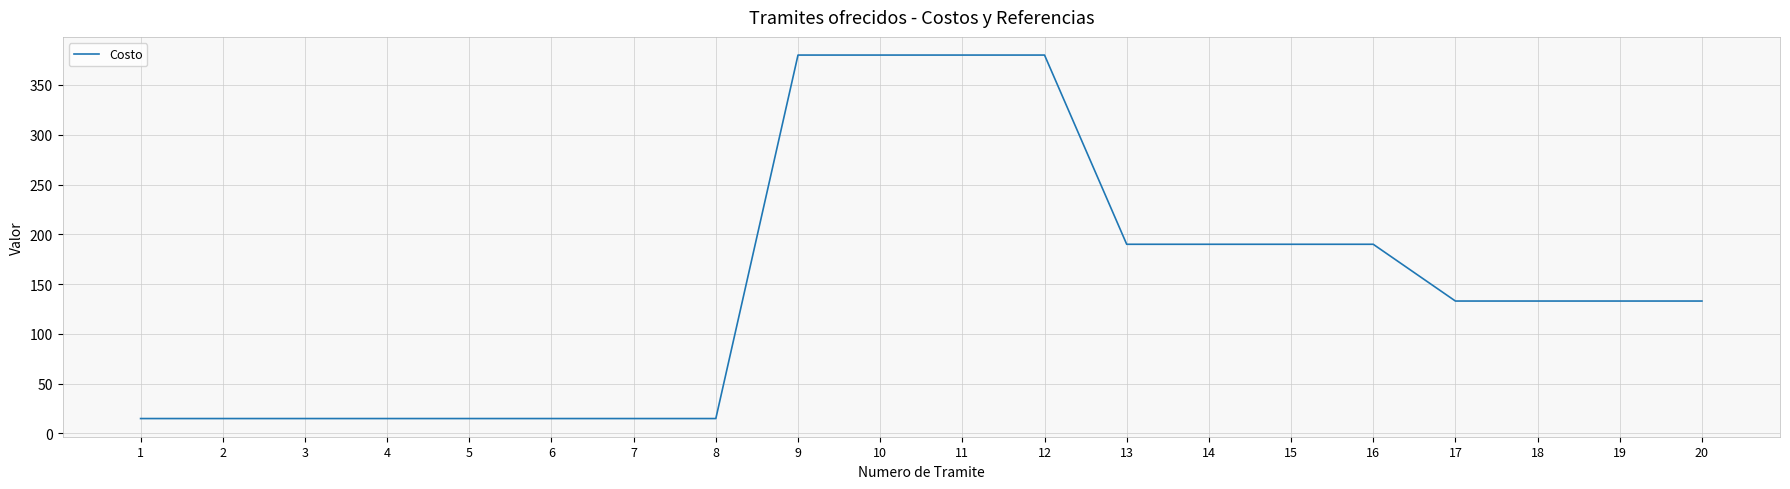

What is the greatest value displayed?

380